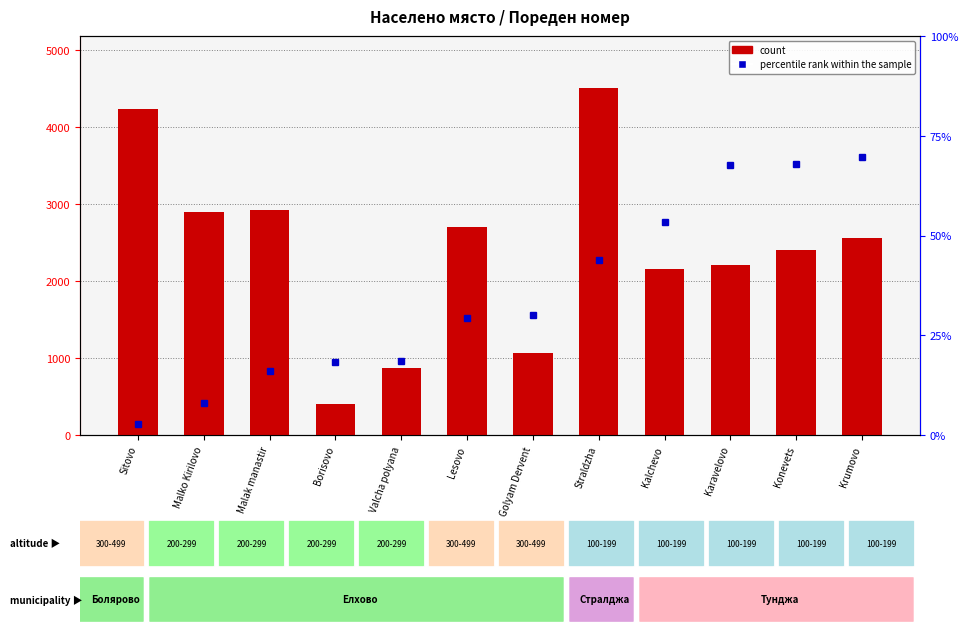

What is the difference between the values at Sitovo and Kalchevo?

2075